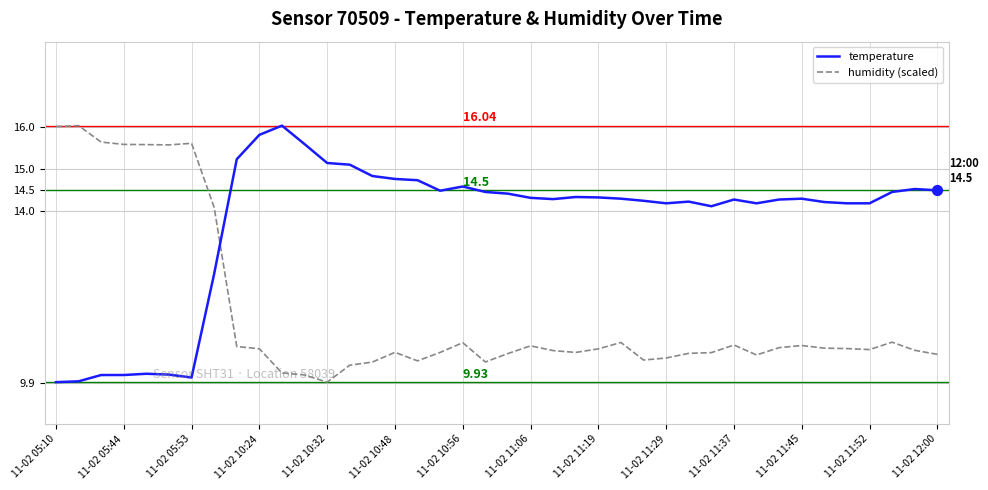

Which series has the largest total across all categories?

temperature